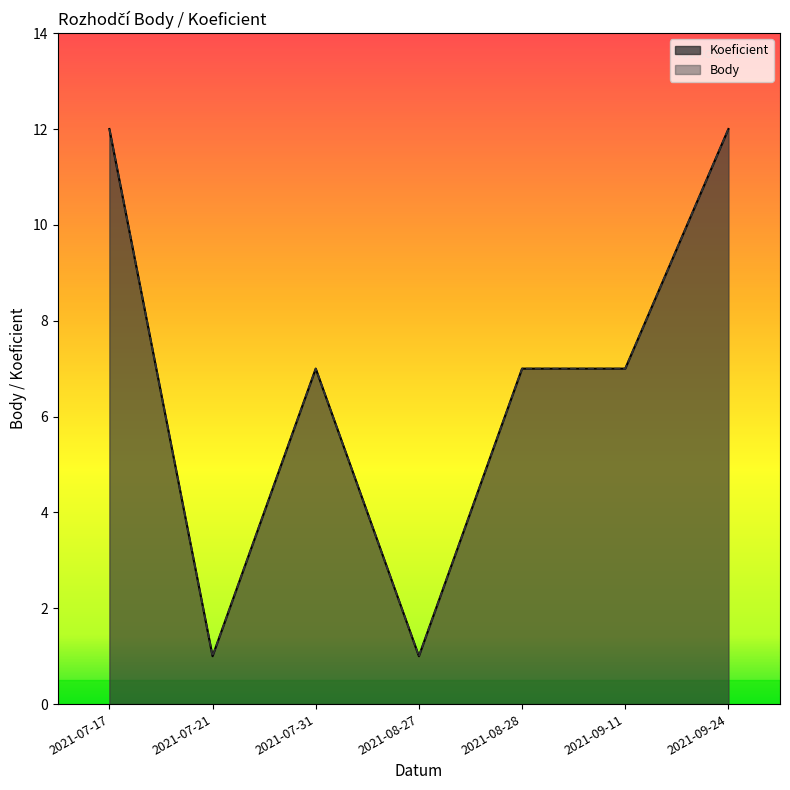

Is the value of Koeficient at 2021-07-17 greater than the value of Body at 2021-08-27?

Yes